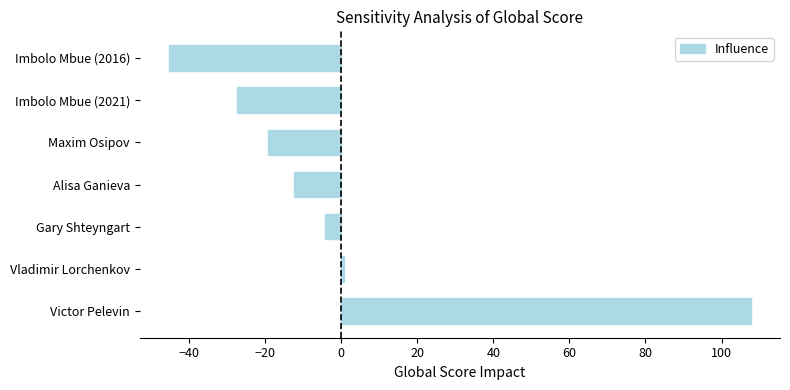

What is the difference between the second highest and second lowest values?

28.0